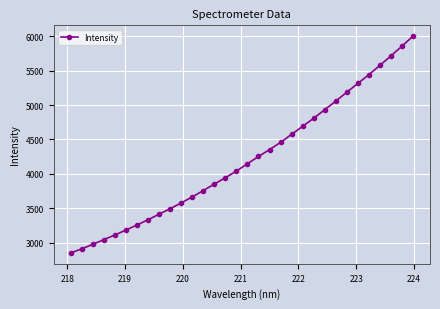

True or false: the data has more than 1 interior local peaks.

False